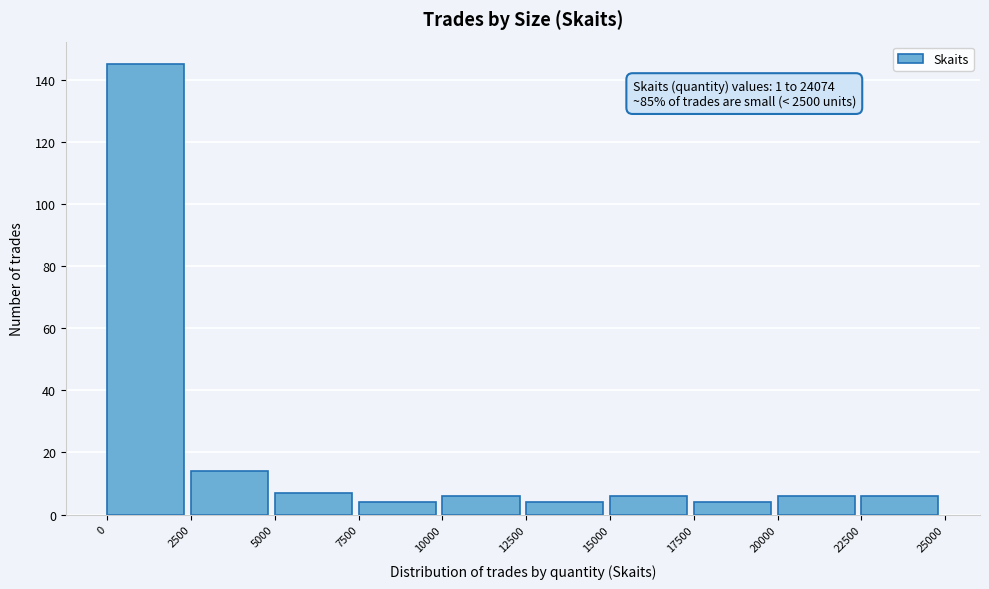

Which range on the x-axis has the tallest bar?

0 to 2500